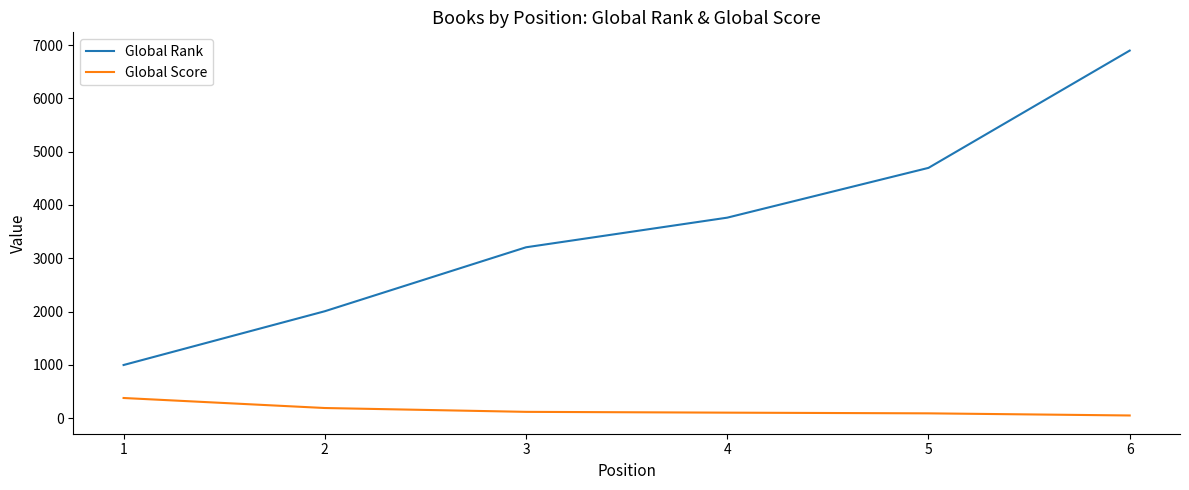

What is the average value of the Global Rank series?

3594